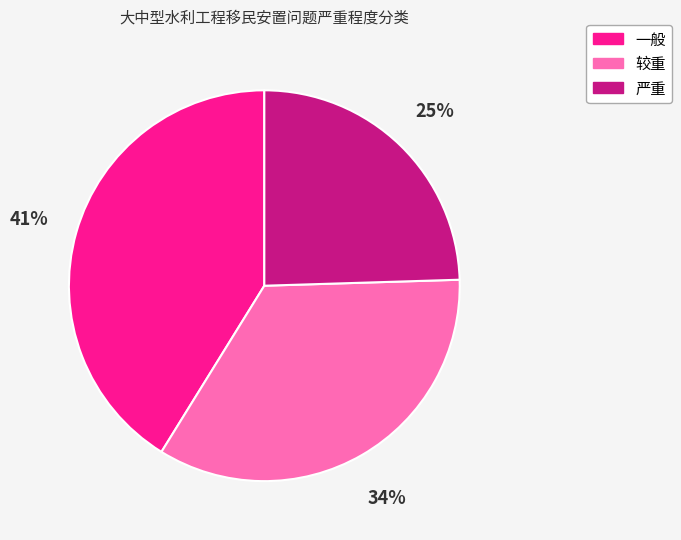

Between 严重 and 较重, which is larger?

较重